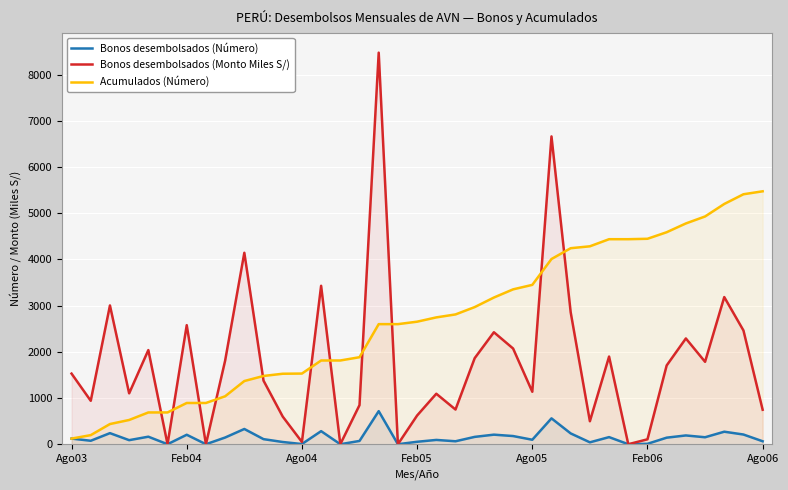

Reading right to left, what are all the values shown in this chart?

Bonos desembolsados (Número): 64.0	210.0	271.0	151.0	190.0	142.0	9.0	0.0	154.0	41.0	234.0	560.0	97.0	177.0	207.0	159.0	64.0	93.0	53.0	0.0	716.0	71.0	0.0	283.0	4.0	48.0	110.0	330.0	145.0	0.0	205.0	0.0	163.0	88.0	240.0	75.0	122.0
Bonos desembolsados (Monto Miles S/): 746.2	2462.4	3185.9	1784.3	2290.0	1705.7	106.3	0.0	1897.8	497.8	2857.1	6664.4	1136.0	2072.2	2424.4	1863.6	751.0	1093.0	621.6	0.0	8477.6	846.8	0.0	3430.2	49.1	598.4	1376.9	4144.8	1809.3	0.0	2577.8	0.0	2038.4	1101.4	3004.7	940.3	1528.9
Acumulados (Número): 5476.0	5412.0	5202.0	4931.0	4780.0	4590.0	4448.0	4439.0	4439.0	4285.0	4244.0	4010.0	3450.0	3353.0	3176.0	2969.0	2810.0	2746.0	2653.0	2600.0	2600.0	1884.0	1813.0	1813.0	1530.0	1526.0	1478.0	1368.0	1038.0	893.0	893.0	688.0	688.0	525.0	437.0	197.0	122.0